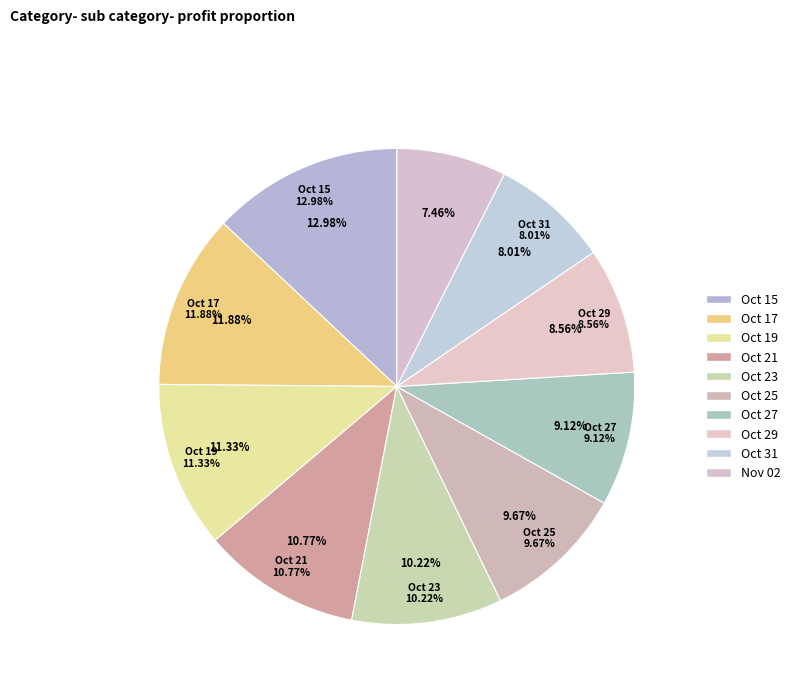

What is the total percentage of Oct 25 and Oct 31?

17.7%